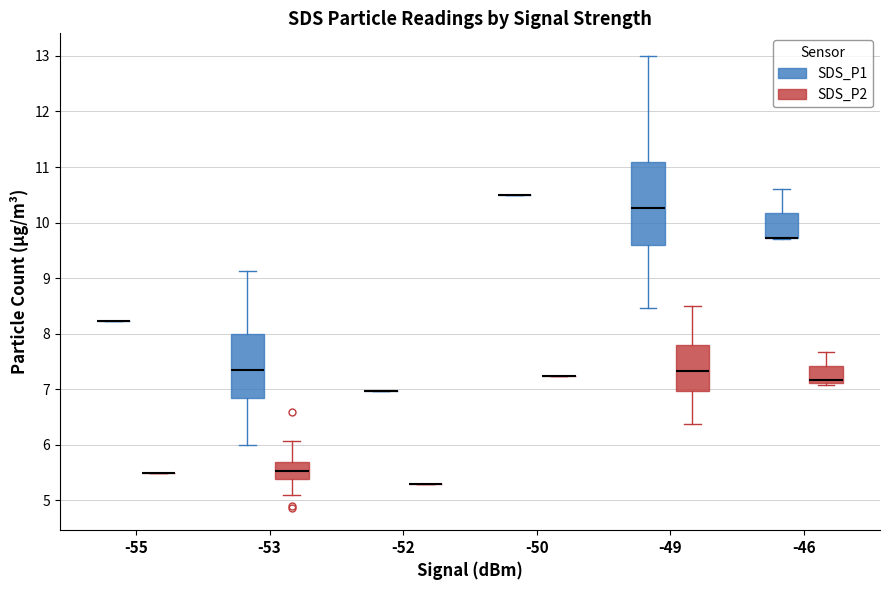

Which box is the tallest, from its lower edge to its upper edge?

-49 (SDS_P1)